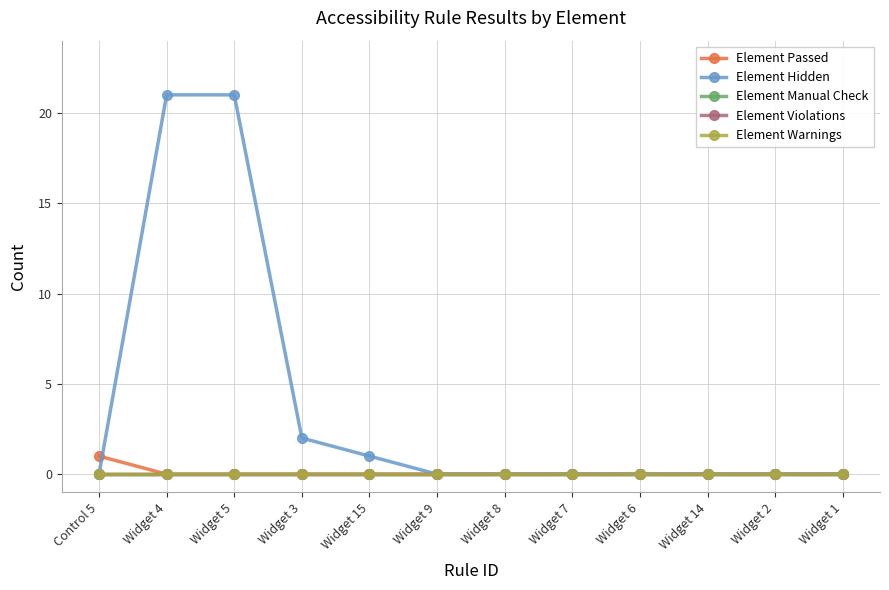

Is this an area chart (filled region under the line)?

No